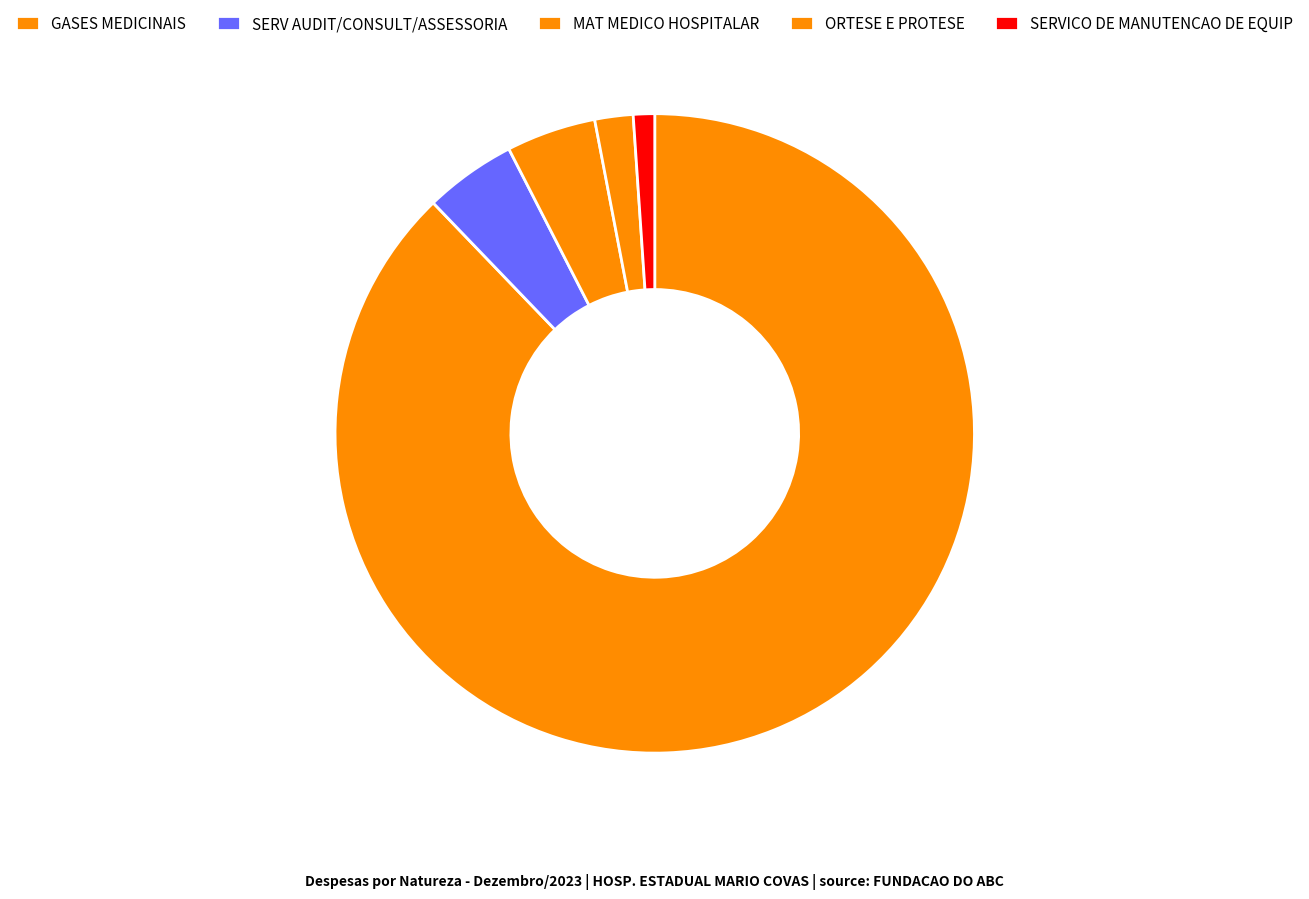

The ORTESE E PROTESE slice represents 2% of the pie. True or false?

True